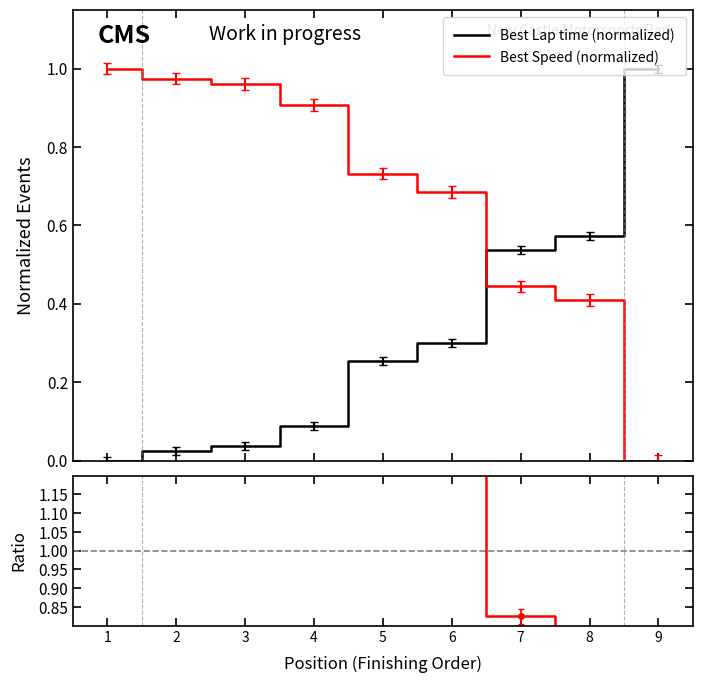

What is the difference between the second highest and minimum values in the Ratio series?

41.1